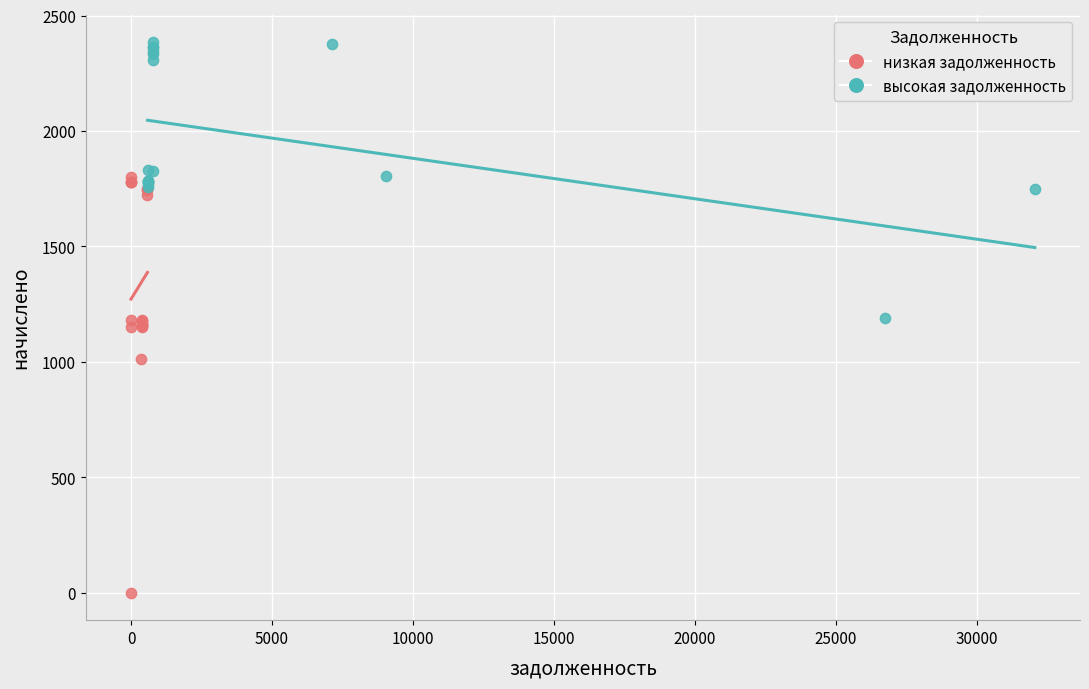

Which series reaches the maximum Y coordinate?

высокая задолженность